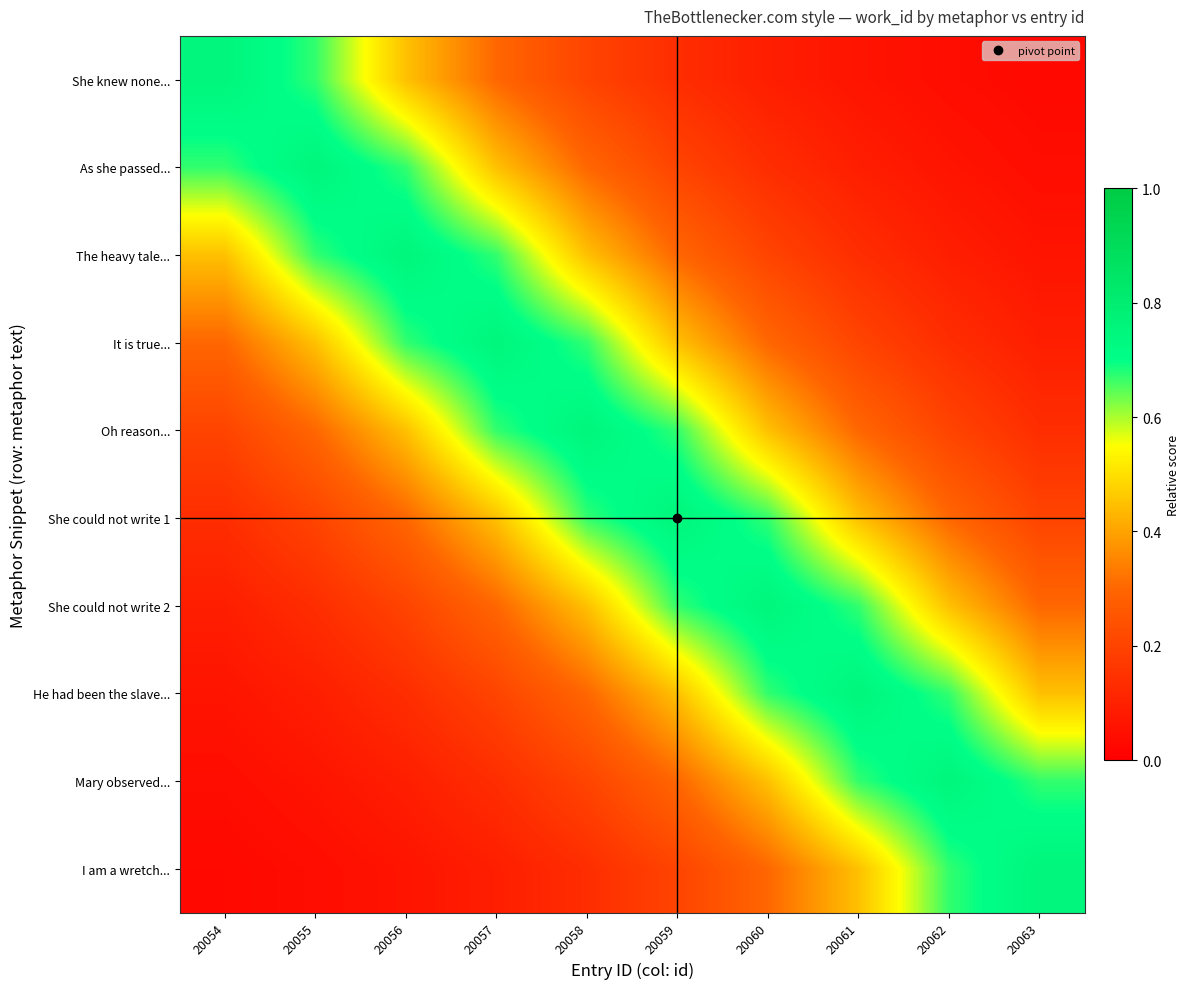

Reading left to right, what are all the values shown in this chart?

She knew none...: 20054=0.8	20055=0.7	20056=0.4	20057=0.3	20058=0.2	20059=0.1	20060=0.1	20061=0.1	20062=0.0	20063=0.0
As she passed...: 20054=0.7	20055=0.8	20056=0.7	20057=0.4	20058=0.3	20059=0.2	20060=0.1	20061=0.1	20062=0.1	20063=0.0
The heavy tale...: 20054=0.4	20055=0.7	20056=0.8	20057=0.7	20058=0.4	20059=0.3	20060=0.2	20061=0.1	20062=0.1	20063=0.1
It is true...: 20054=0.3	20055=0.4	20056=0.7	20057=0.8	20058=0.7	20059=0.4	20060=0.3	20061=0.2	20062=0.1	20063=0.1
Oh reason...: 20054=0.2	20055=0.3	20056=0.4	20057=0.7	20058=0.8	20059=0.7	20060=0.4	20061=0.3	20062=0.2	20063=0.1
She could not write 1: 20054=0.1	20055=0.2	20056=0.3	20057=0.4	20058=0.7	20059=0.8	20060=0.7	20061=0.4	20062=0.3	20063=0.2
She could not write 2: 20054=0.1	20055=0.1	20056=0.2	20057=0.3	20058=0.4	20059=0.7	20060=0.8	20061=0.7	20062=0.4	20063=0.3
He had been the slave...: 20054=0.1	20055=0.1	20056=0.1	20057=0.2	20058=0.3	20059=0.4	20060=0.7	20061=0.8	20062=0.7	20063=0.4
Mary observed...: 20054=0.0	20055=0.1	20056=0.1	20057=0.1	20058=0.2	20059=0.3	20060=0.4	20061=0.7	20062=0.8	20063=0.7
I am a wretch...: 20054=0.0	20055=0.0	20056=0.1	20057=0.1	20058=0.1	20059=0.2	20060=0.3	20061=0.4	20062=0.7	20063=0.8